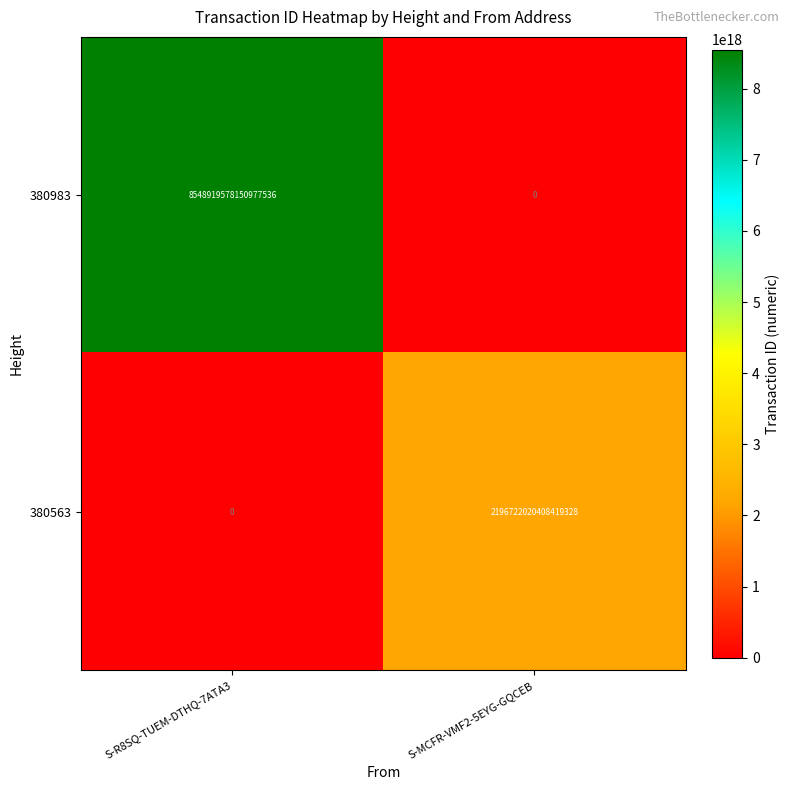

Where is 380983 nearest to the value 4274459789075488768?

S-R8SQ-TUEM-DTHQ-7ATA3